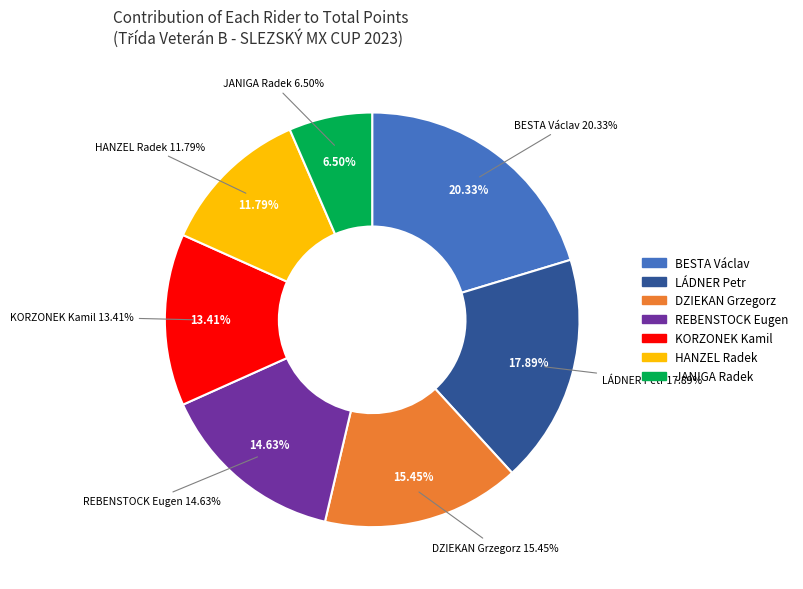

Is there a majority slice in this chart?

No